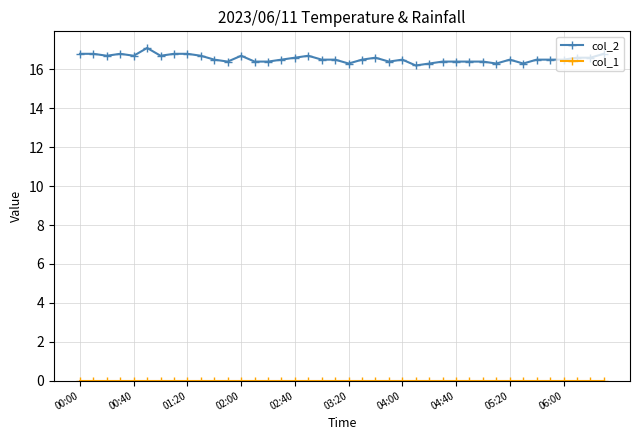

True or false: col_2 has more than 1 interior local peaks.

True